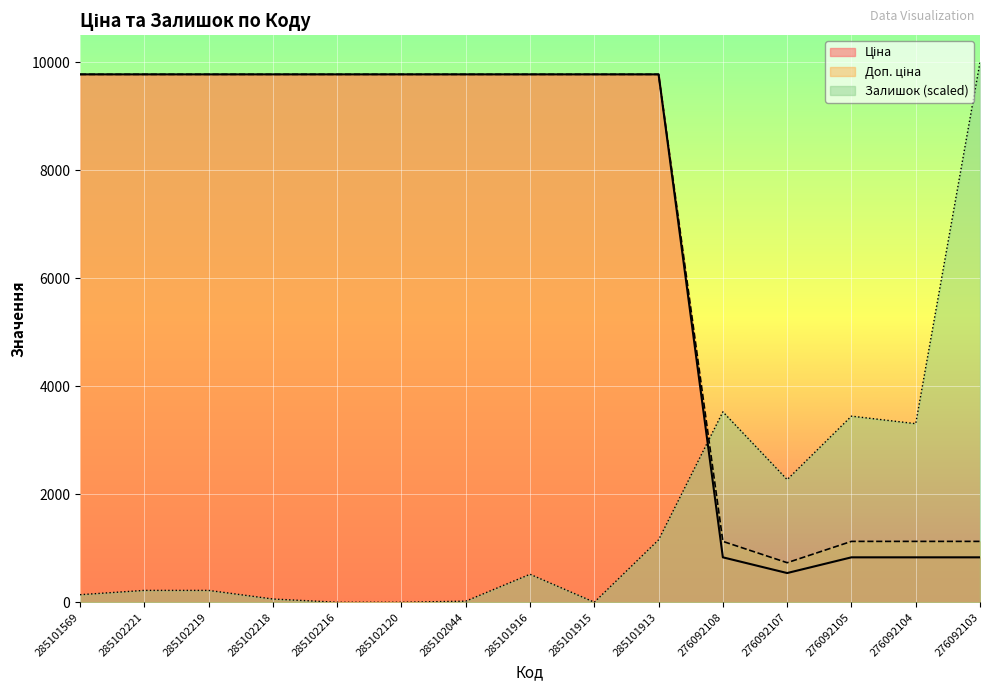

What is the approximate value of Ціна at 276092104?

831.5